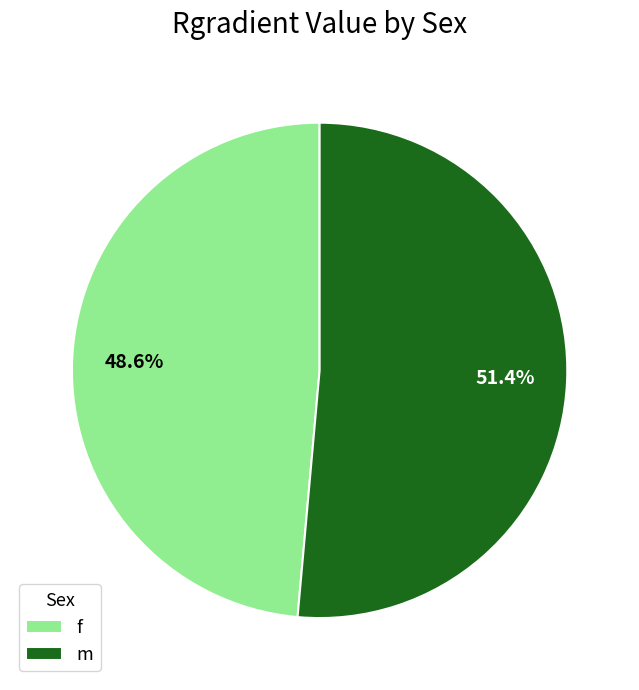

Does f account for over 50% of the chart?

No